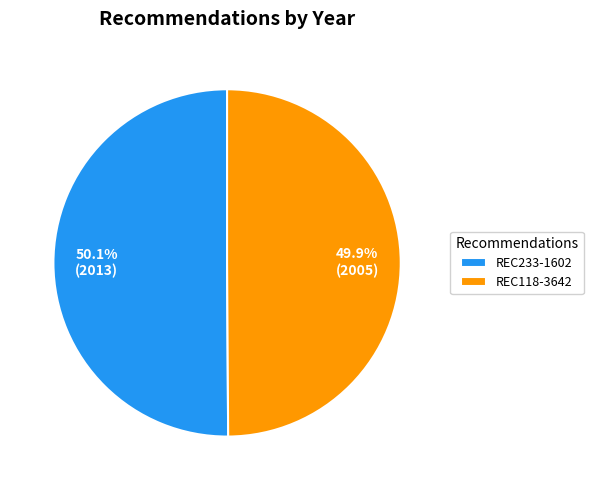

What percentage is NOT represented by REC118-3642?

50.1%